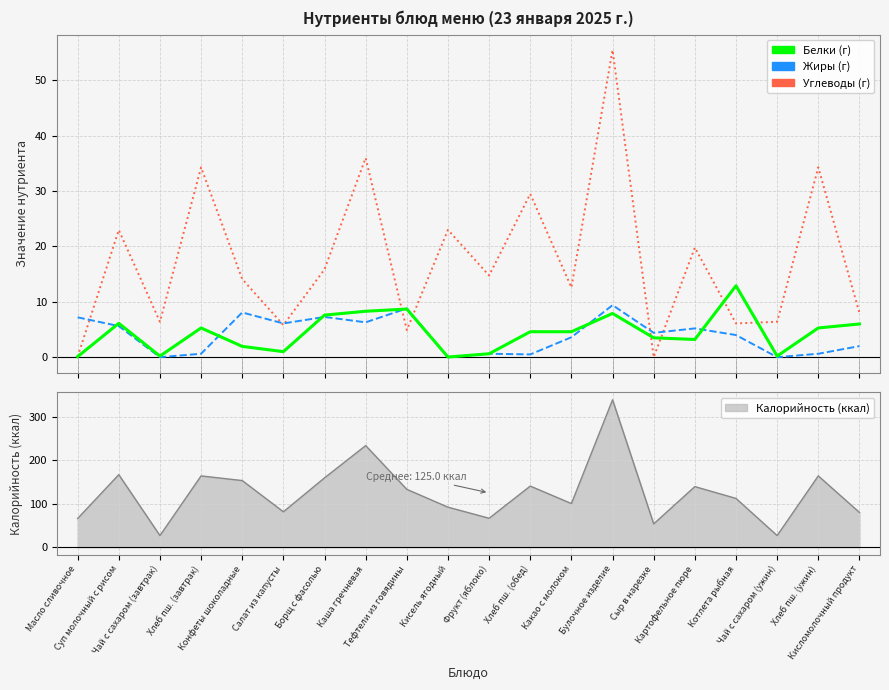

What are all the series names shown in the legend?

Белки, Жиры, Углеводы